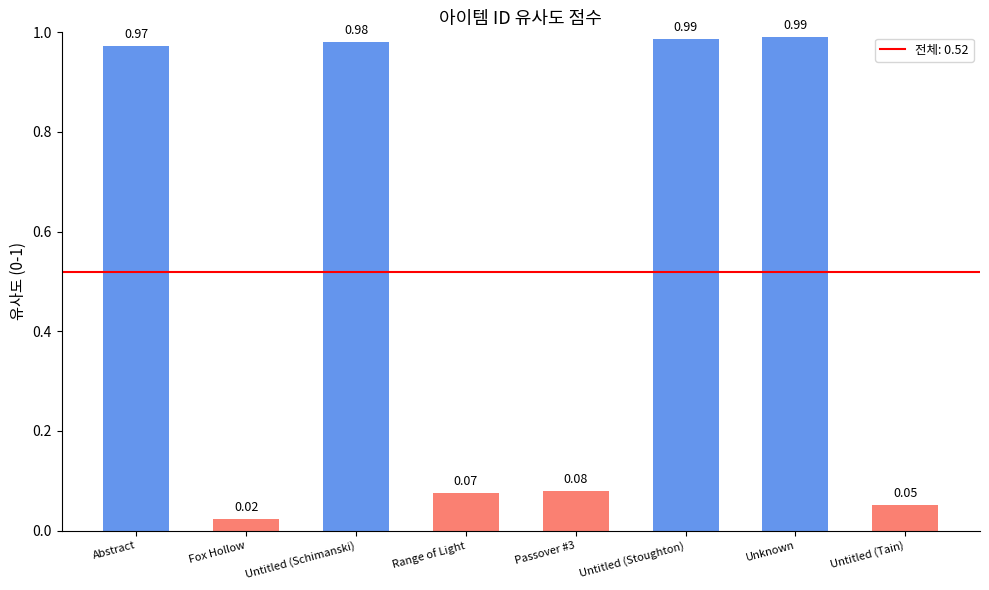

What position from the left is Untitled (Tain)?

8